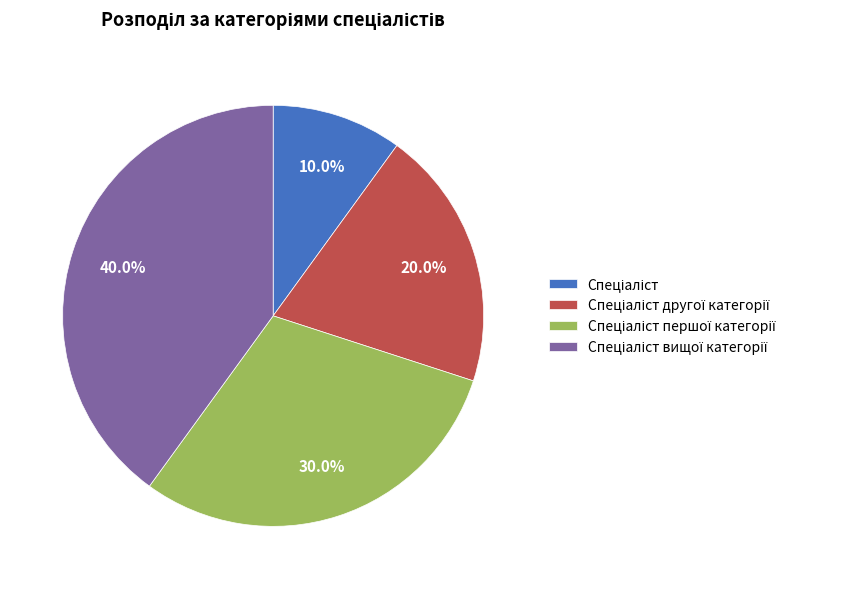

Does any single category account for the majority?

No